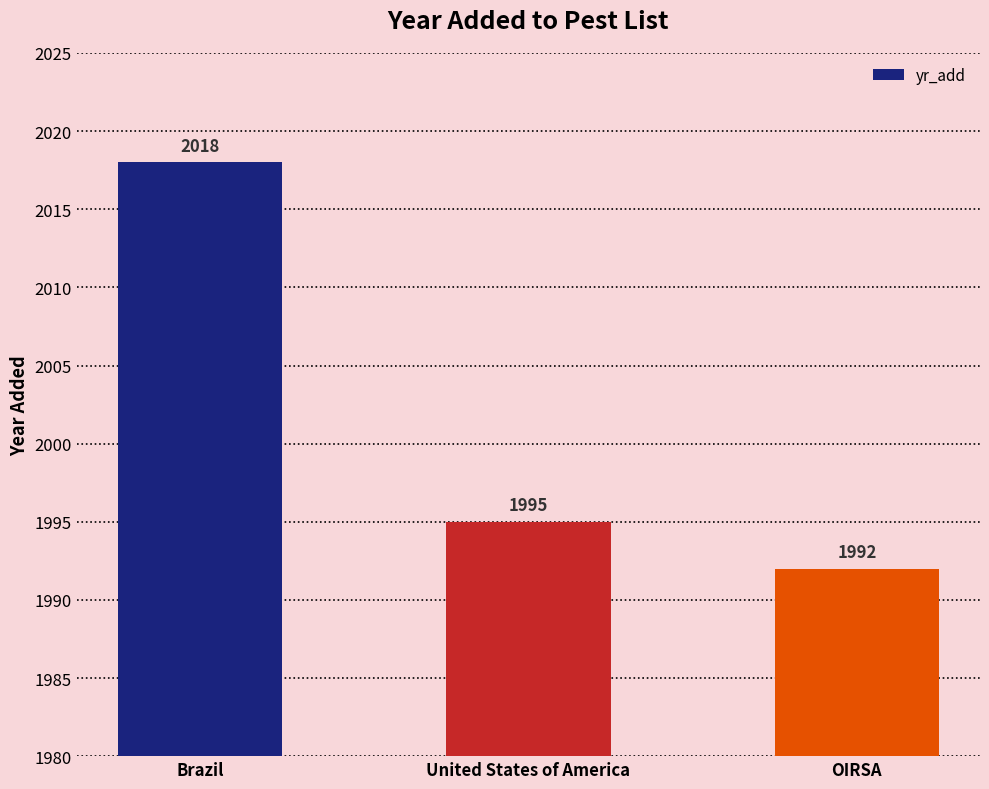

What is the minimum value shown in the chart?

1992